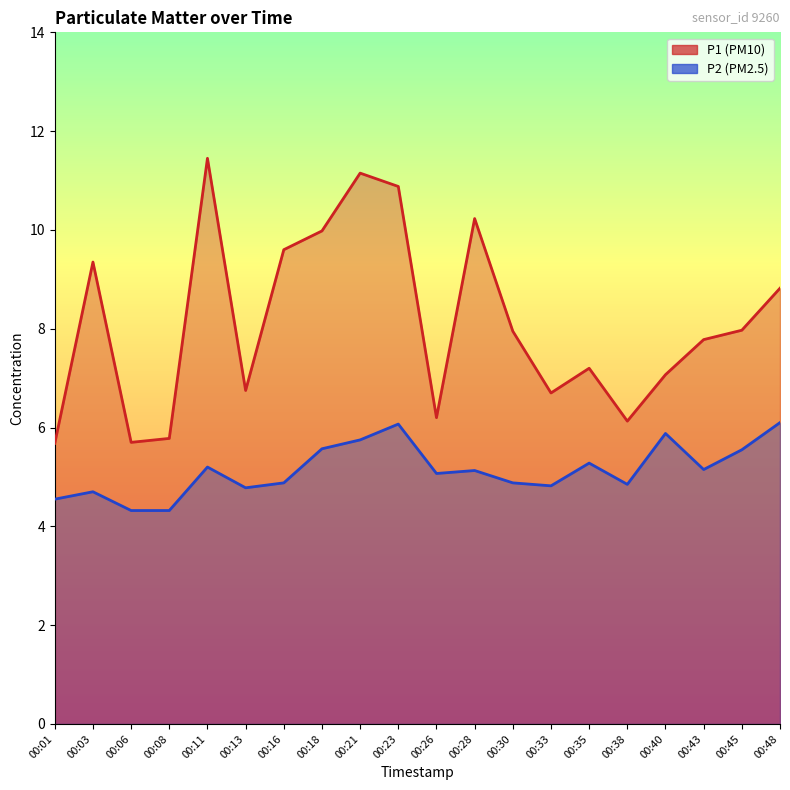

What is the difference between the highest and lowest values at 00:08?

1.5